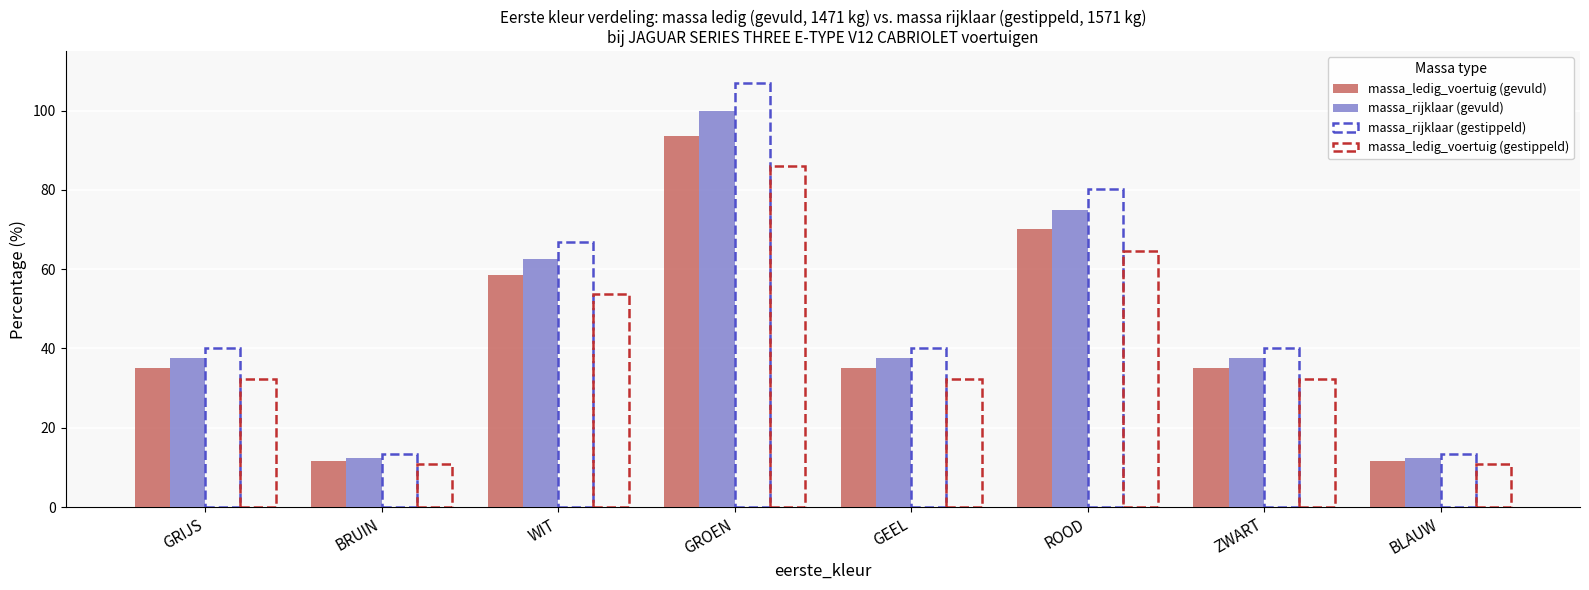

Which series has the largest range (max minus min)?

massa_rijklaar (gevuld)